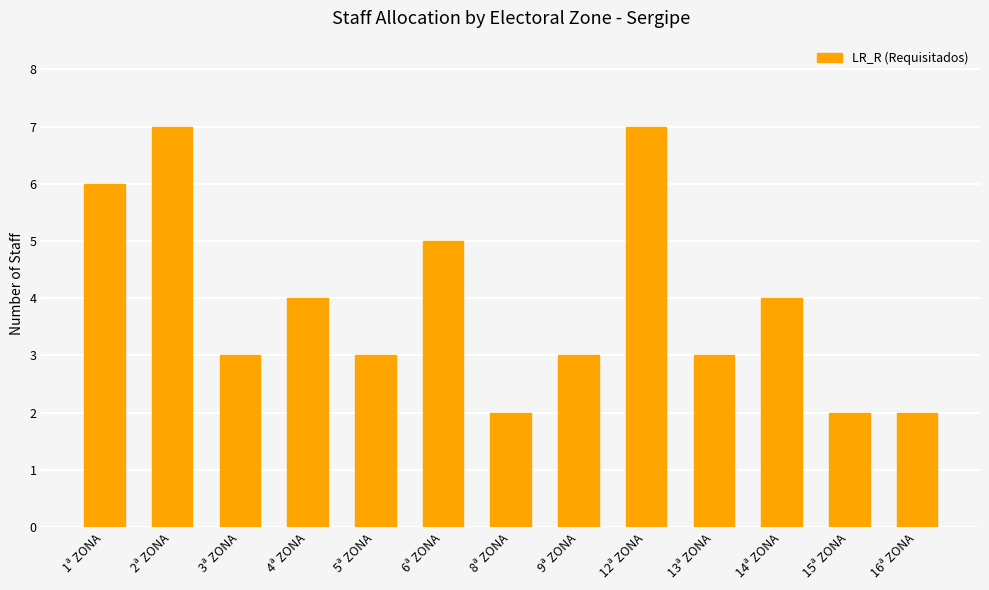

What is the greatest value displayed?

7